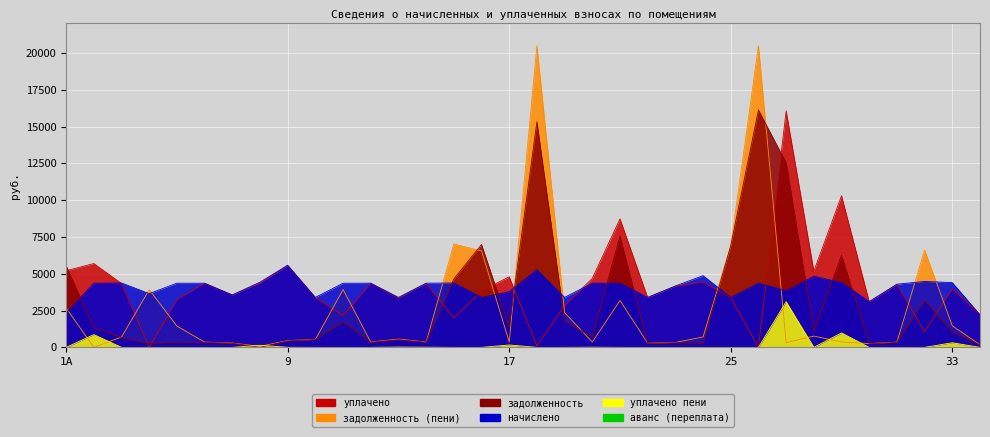

True or false: уплачено has a value of 1524.6 at 23.

False